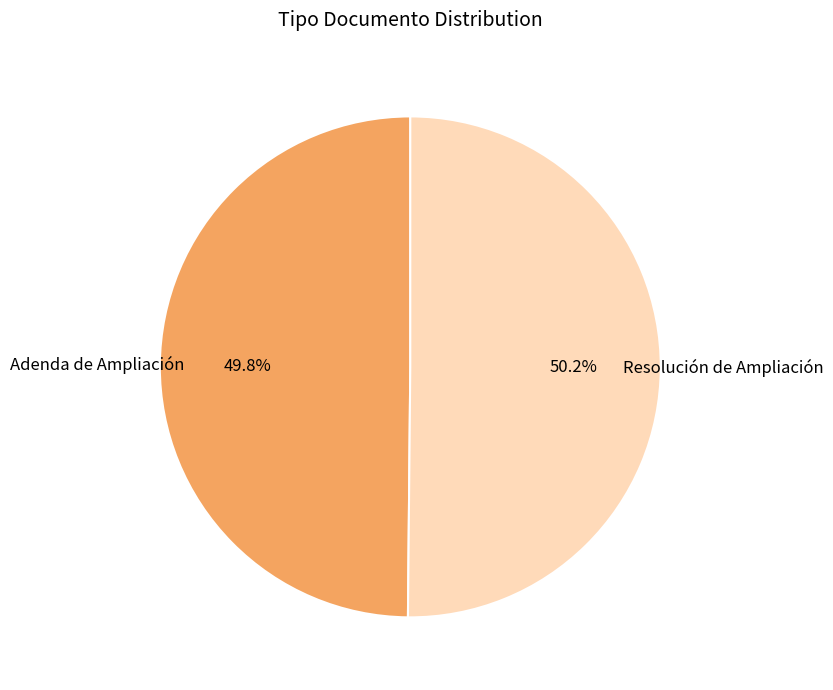

Is there any slice that represents more than half of the pie?

Yes